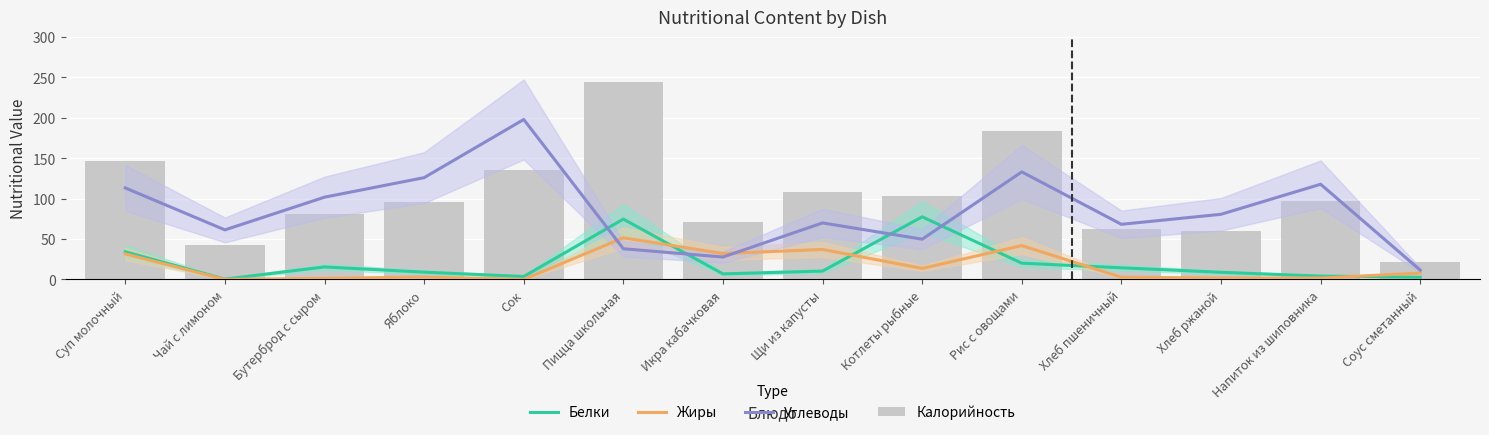

What is the label of the 13th bar from the left?

Напиток из шиповника